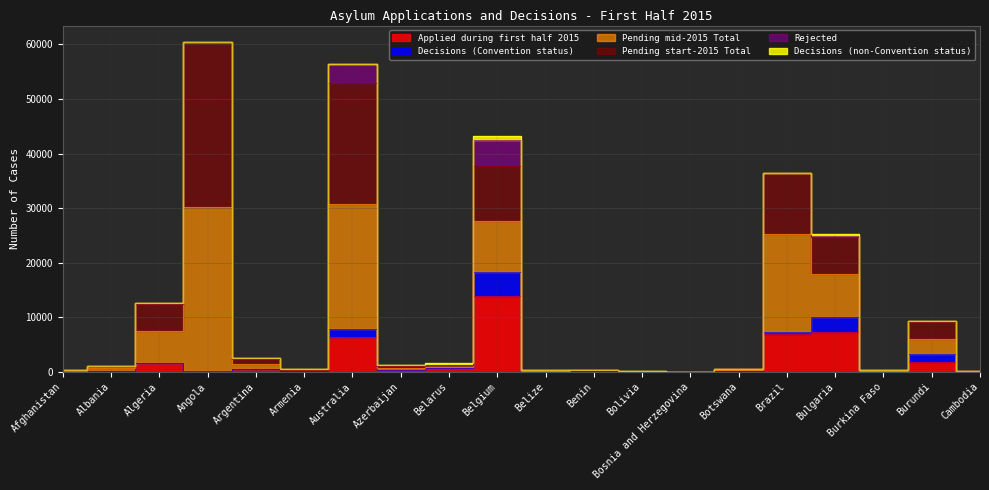

Which category has the highest value in the Decisions (Convention status) series?

Belgium